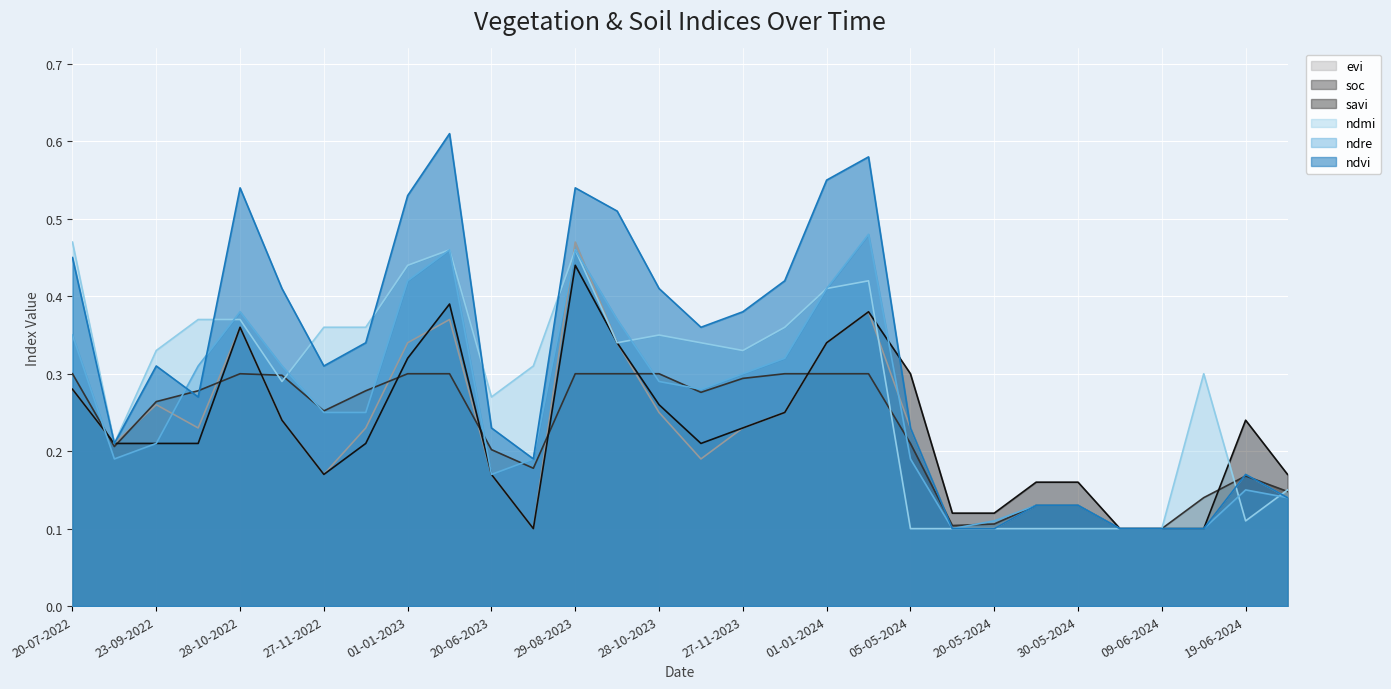

Which label corresponds to the smallest value in the chart?

10-05-2024